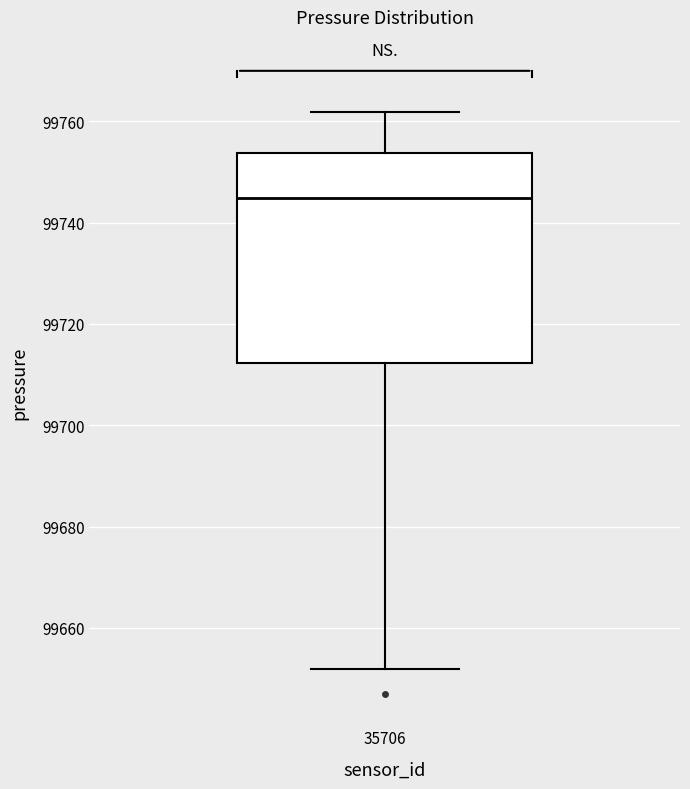

Read this box plot against the y-axis: the position of the median line, the range covered by the box, and the ends of both whiskers. The values are not printed on the chart, so give them approximately, as read against the axis.

median 99744, box 99712 to 99754, whiskers 99652 to 99762